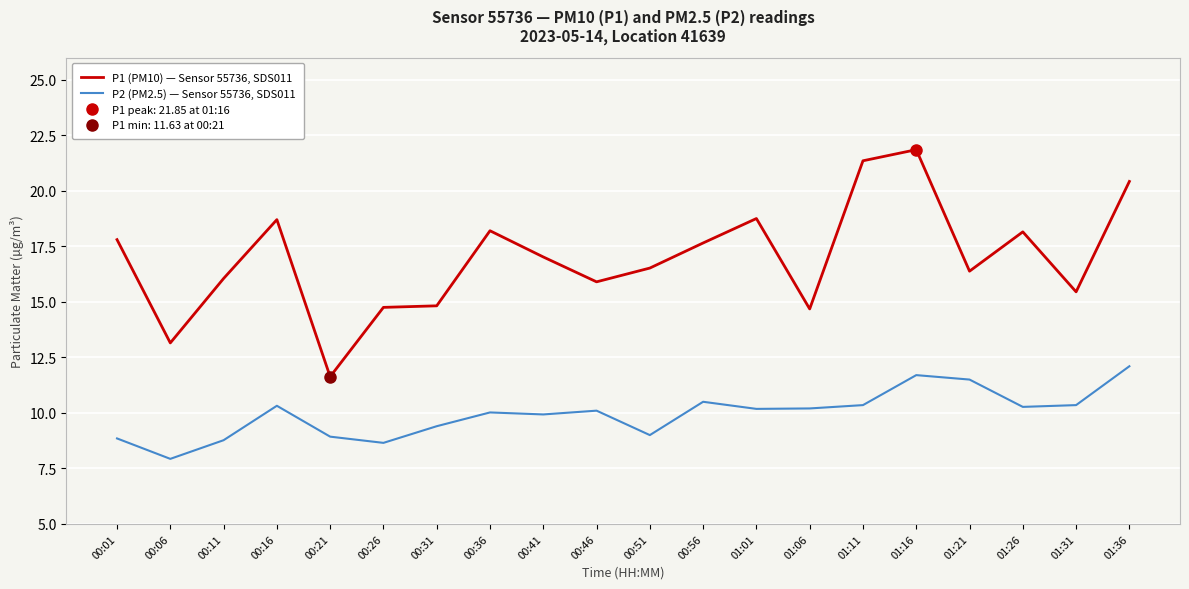

True or false: P2 (PM2.5) — Sensor 55736, SDS011 and P1 (PM10) — Sensor 55736, SDS011 intersect in this chart.

False